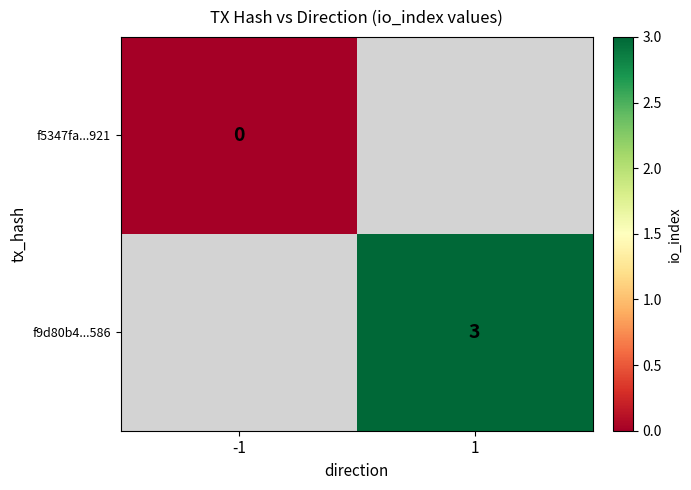

Is the value of f9d80b4...586 at 1 greater than the value of f5347fa...921 at -1?

Yes